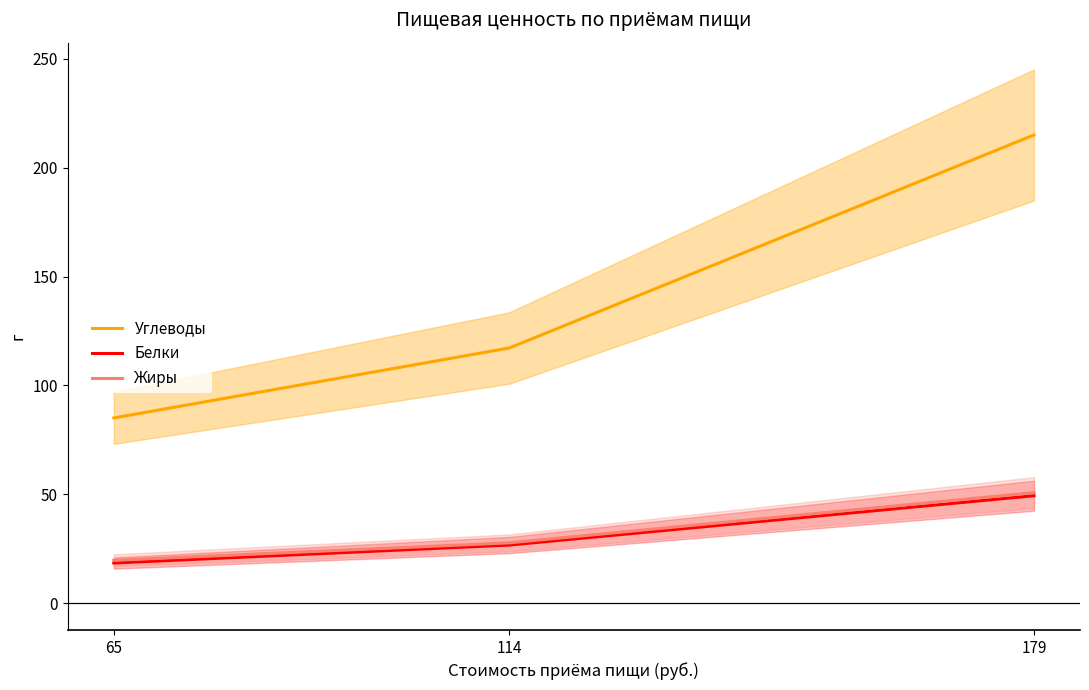

Which series has the largest range (max minus min)?

Углеводы